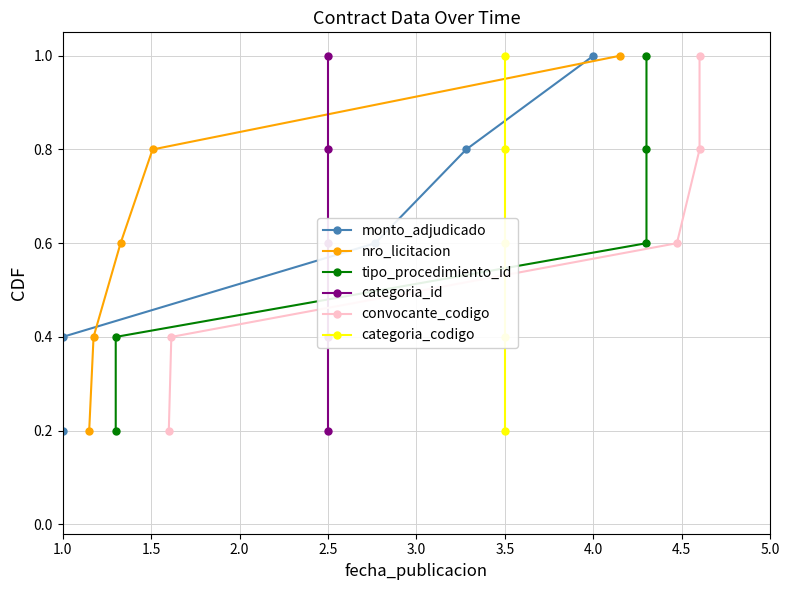

True or false: nro_licitacion has more than 0 interior local peaks.

False